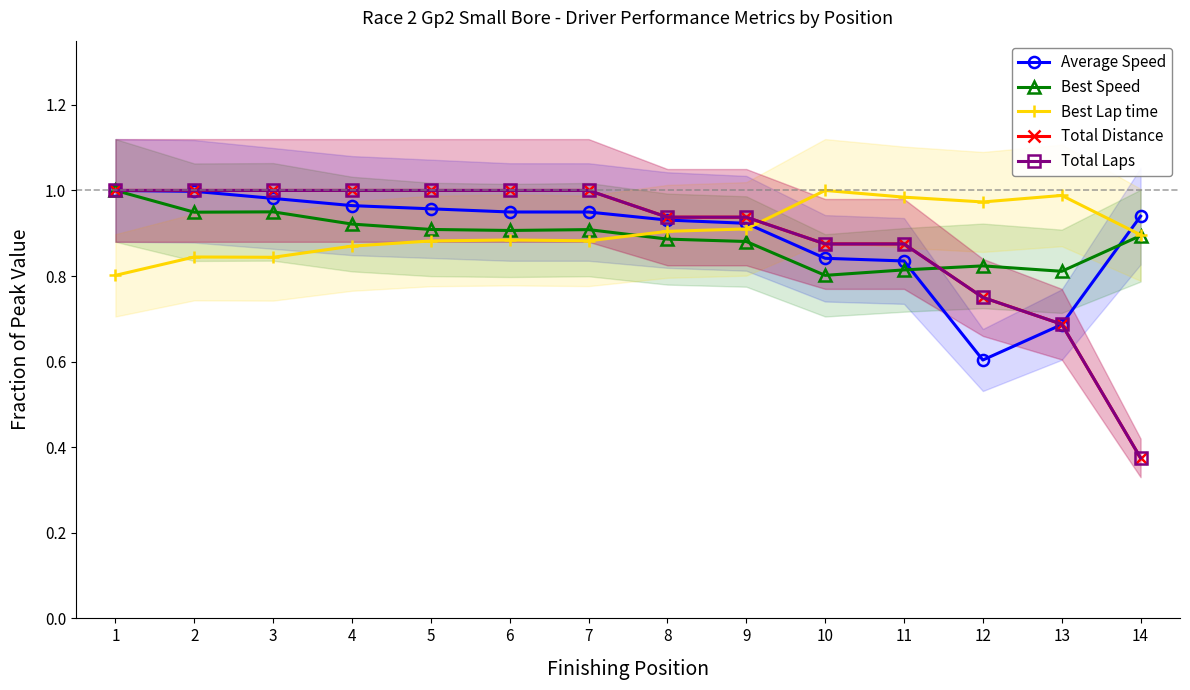

Rank the series by their maximum value, from lowest to highest.

Average Speed, Best Speed, Best Lap time, Total Distance, Total Laps